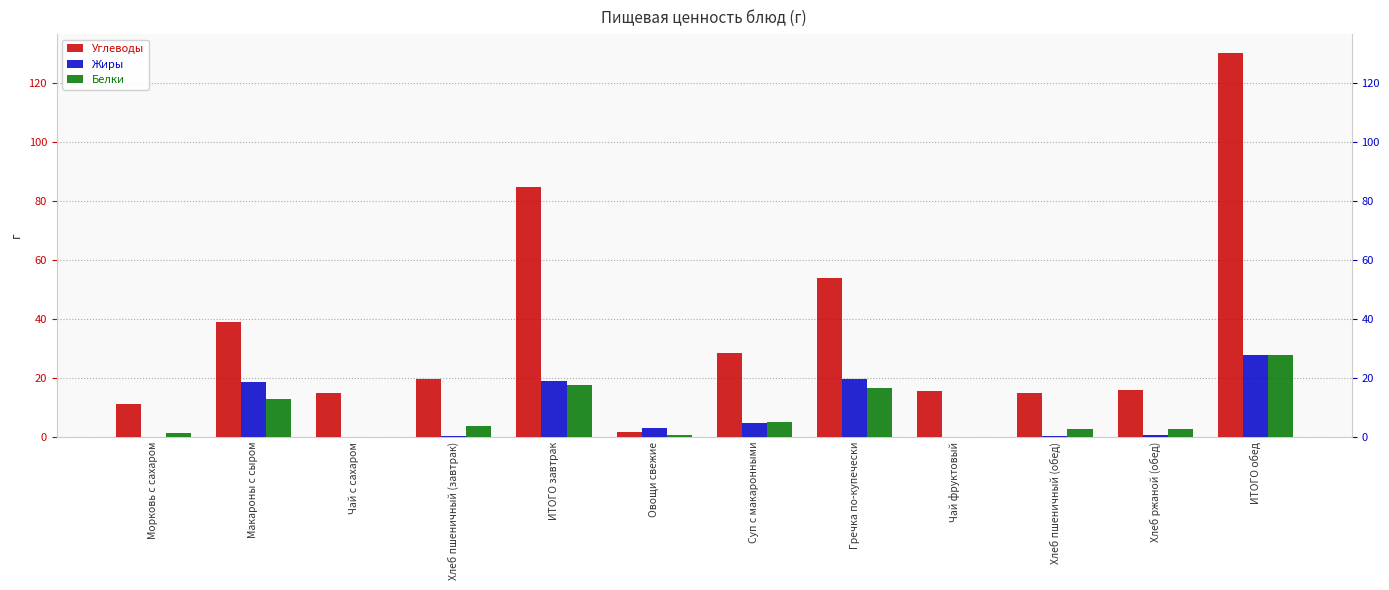

Is the value of Жиры at ИТОГО обед greater than the value of Белки at Чай с сахаром?

Yes